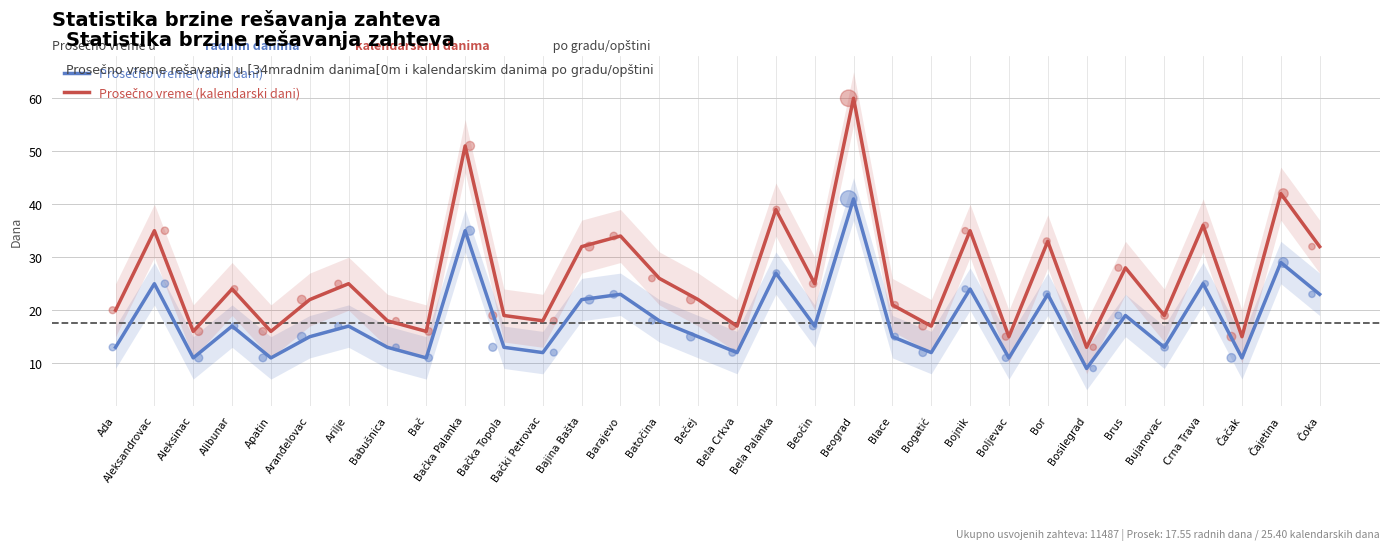

Is the value of Prosečno vreme (radni dani) at Bojnik greater than the value of Prosečno vreme (kalendarski dani) at Bački Petrovac?

Yes